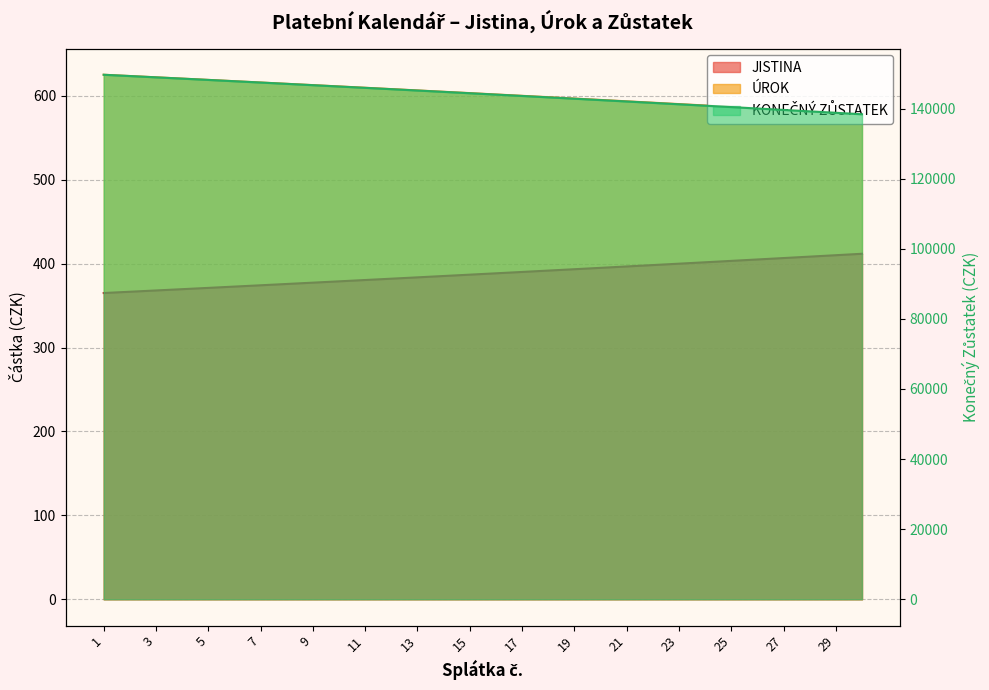

True or false: JISTINA and UROK intersect in this chart.

False